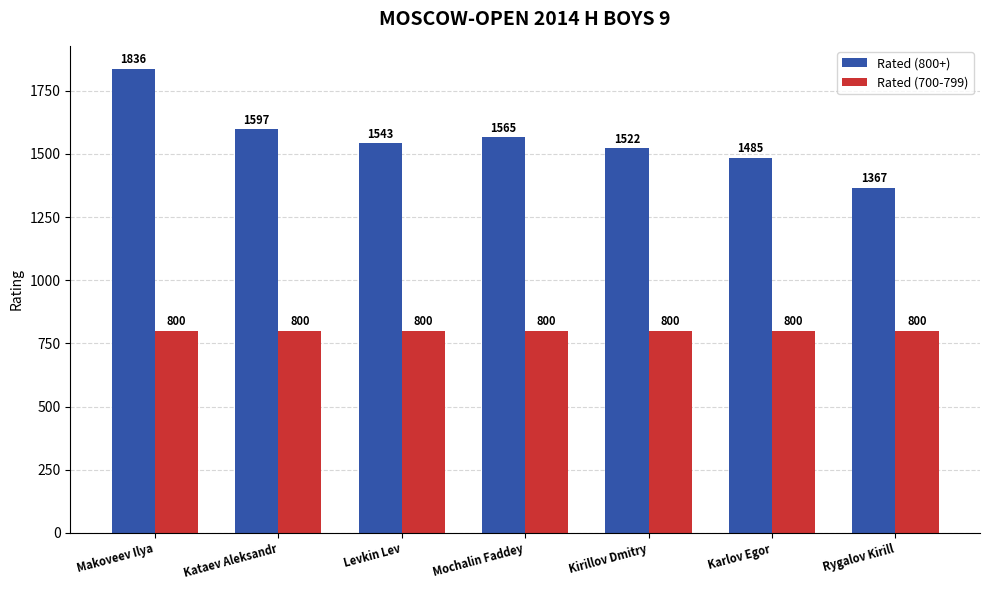

List the series in order of their overall mean, lowest first.

Rated (700-799), Rated (800+)